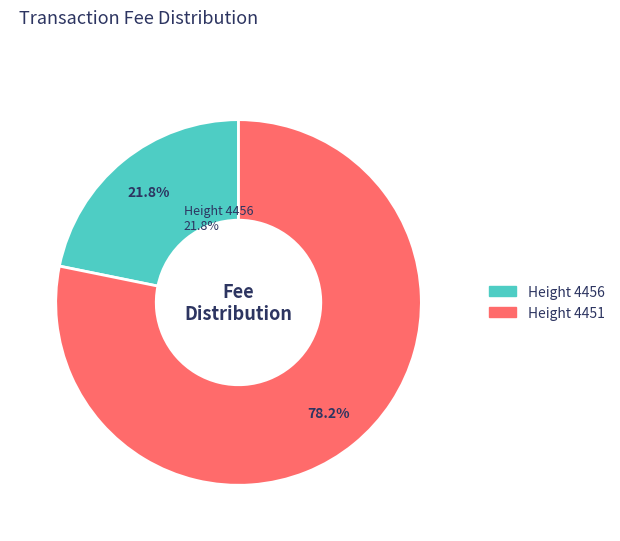

How many segments does this pie chart have?

2